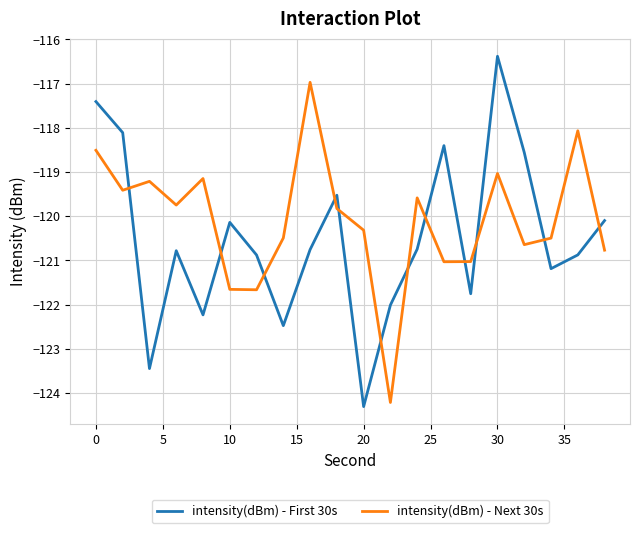

True or false: intensity(dBm) - First 30s and intensity(dBm) - Next 30s intersect in this chart.

True